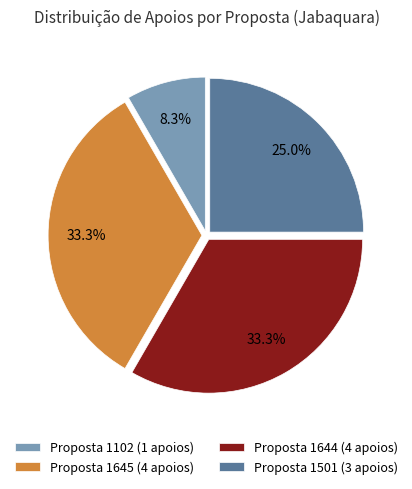

Which slice is the smallest?

Proposta 1102 (1 apoios)